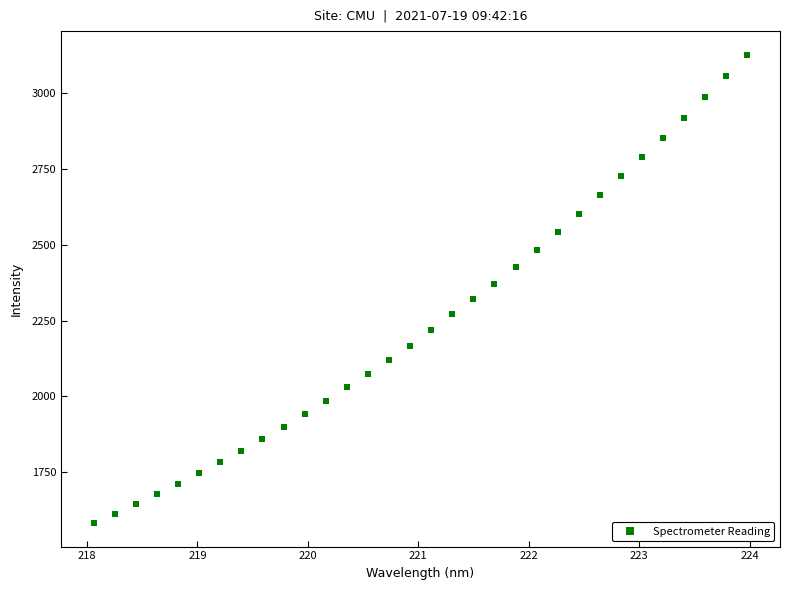

What is the range of Y values (max minus min)?

1544.2